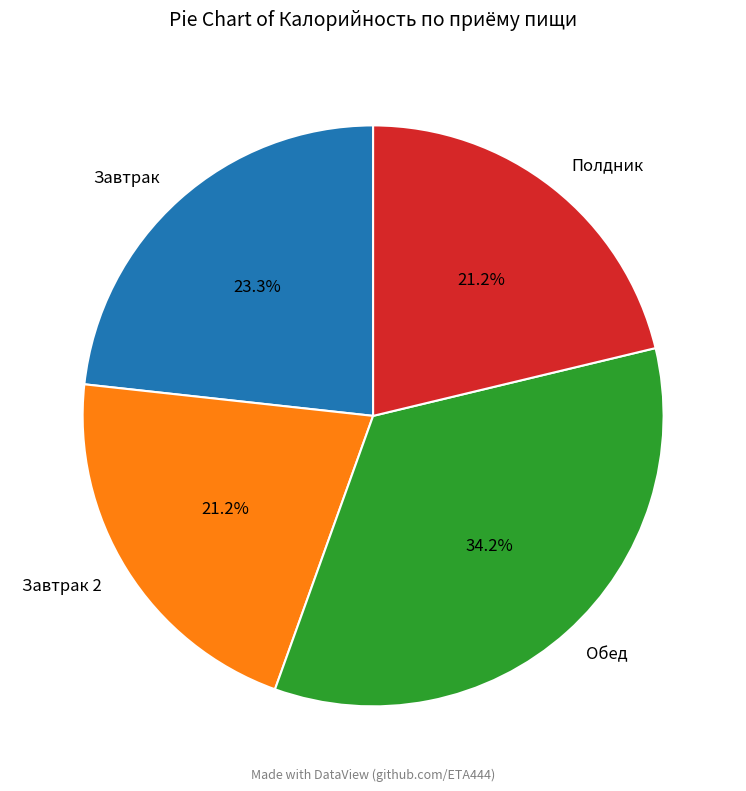

To the nearest percent, what is the average slice percentage?

25%